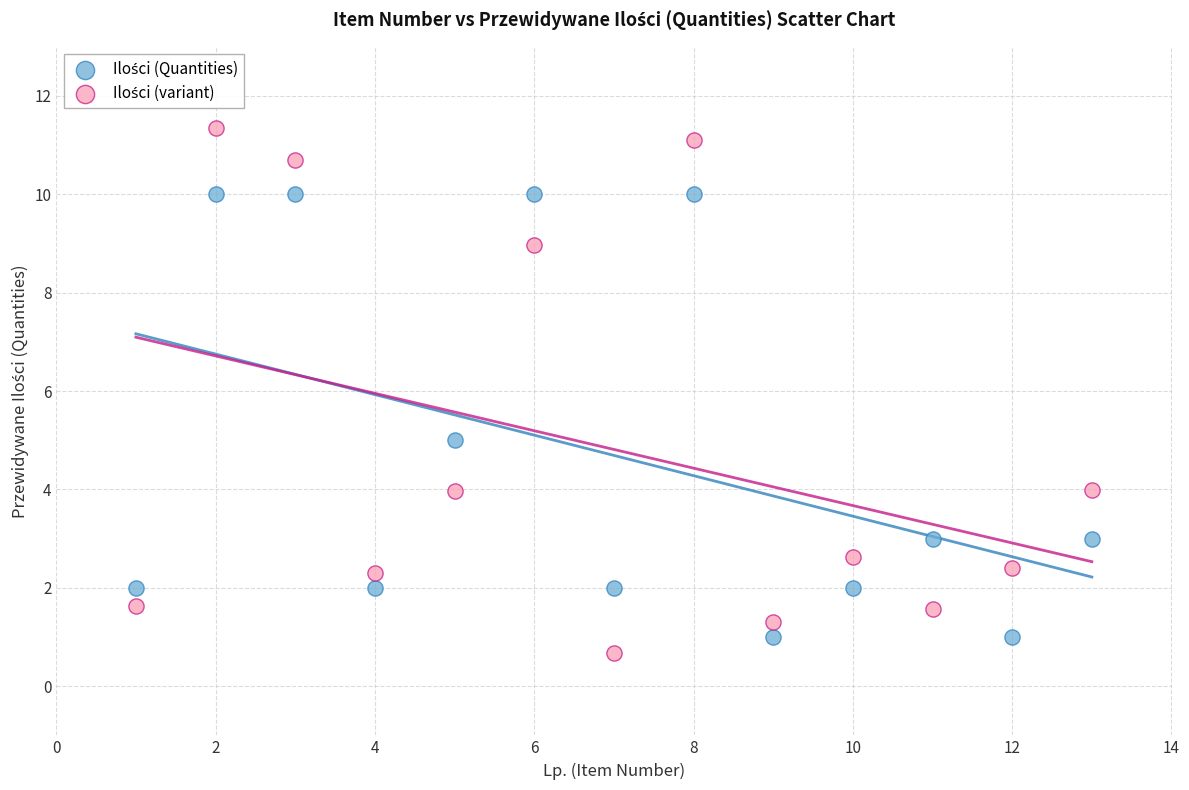

Across all series, what Y value is closest to 6?

5.0